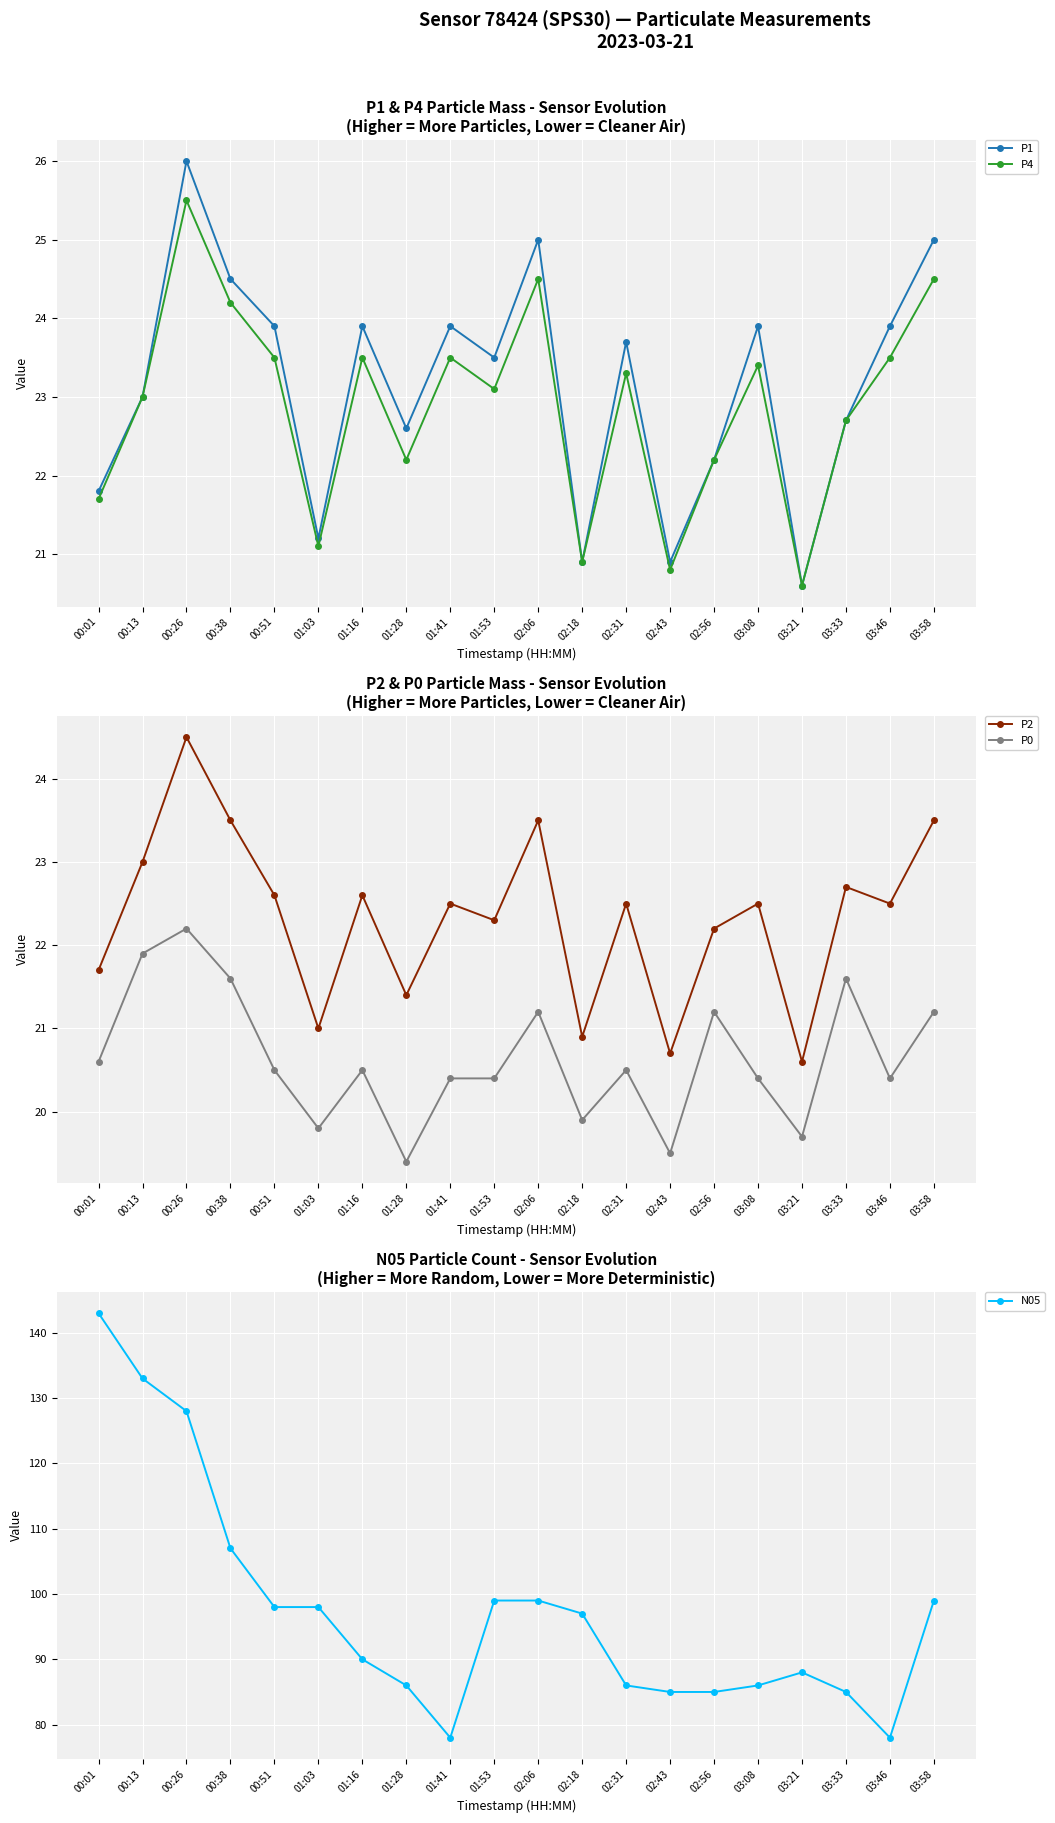

How many lines are shown in the chart?

5